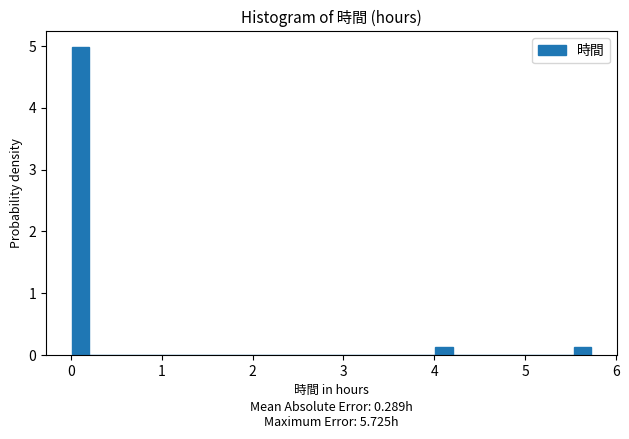

Around what value on the x-axis is the tallest bar? Give the approximate position of its centre, as read against the axis.

0.1